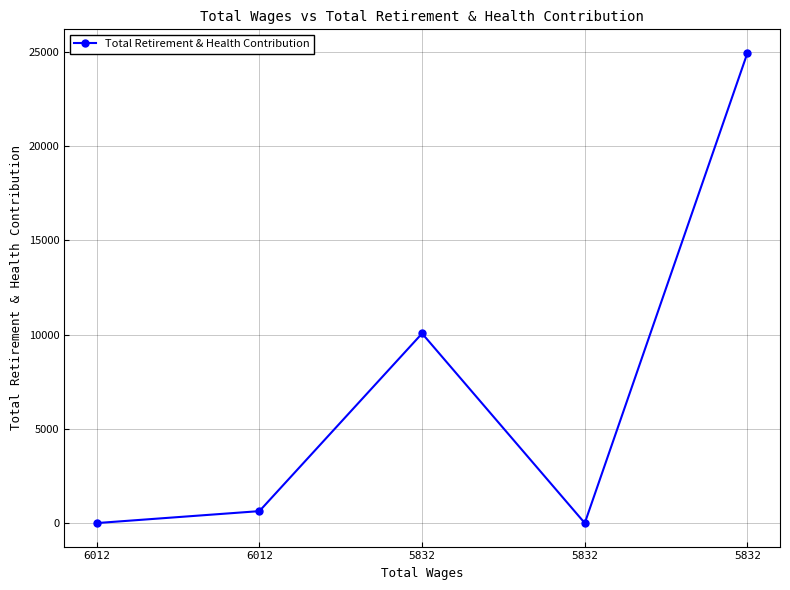

What value does the data have at 5832, to the nearest 50?

10050